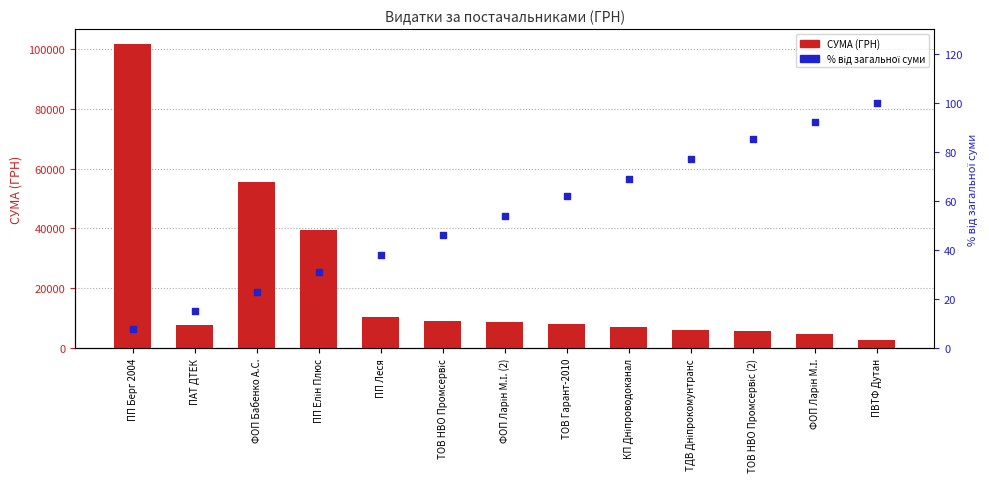

What is the total value across all series at ПП Елін Плюс?

39345.7